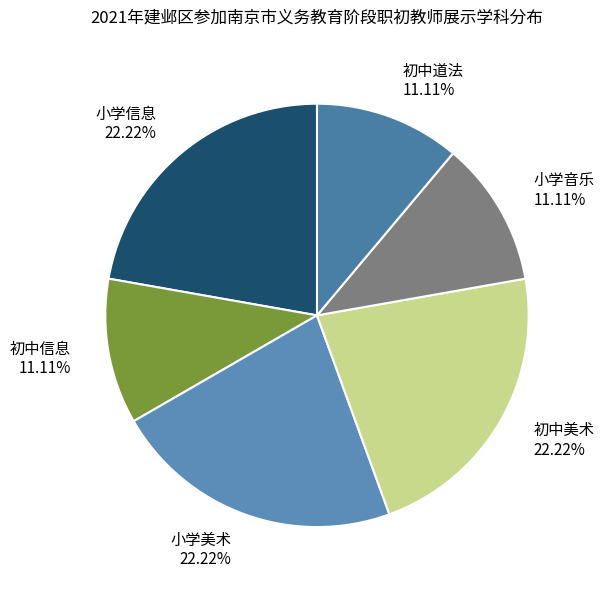

Approximately how many times larger is the value at 初中美术 22.22% compared to 初中道法 11.11%?

2.0